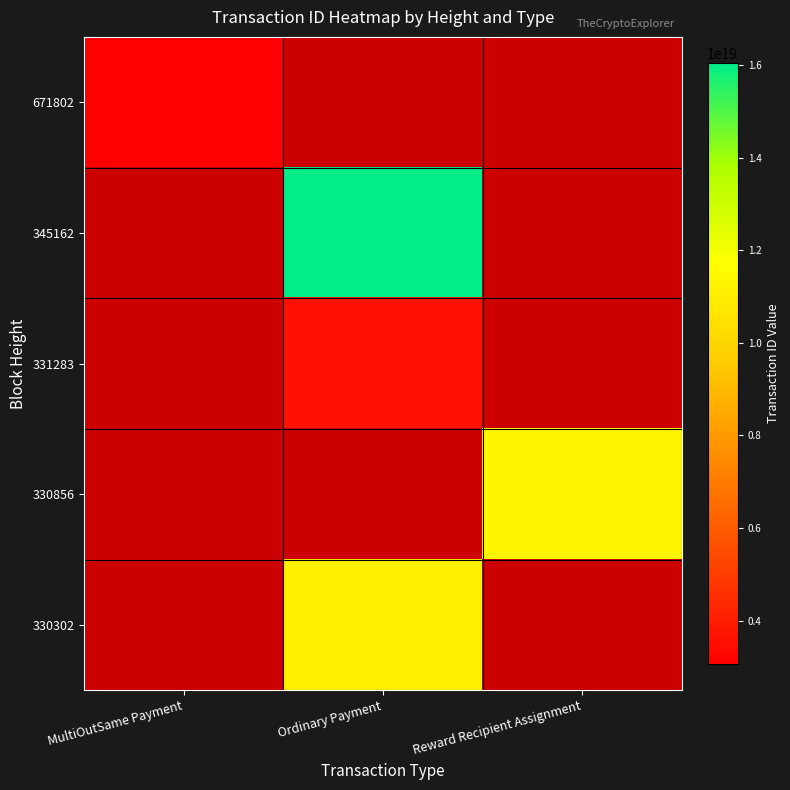

List the labels in order of 671802 value, smallest first.

MultiOutSame Payment, Ordinary Payment, Reward Recipient Assignment